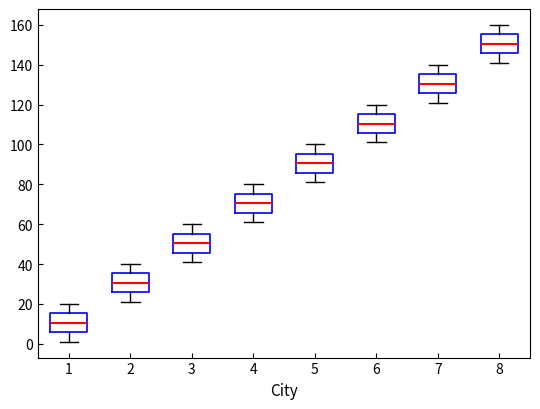

Reading left to right, read every box against the y-axis: the position of its median line, the range the box covers, and the ends of its whiskers. The values are not printed on the chart, so give them approximately, as read against the axis.

1: median 10, box 6 to 16, whiskers 2 to 20
2: median 30, box 26 to 36, whiskers 22 to 40
3: median 50, box 46 to 56, whiskers 42 to 60
4: median 70, box 66 to 76, whiskers 62 to 80
5: median 90, box 86 to 96, whiskers 82 to 100
6: median 110, box 106 to 116, whiskers 102 to 120
7: median 130, box 126 to 136, whiskers 122 to 140
8: median 150, box 146 to 156, whiskers 142 to 160